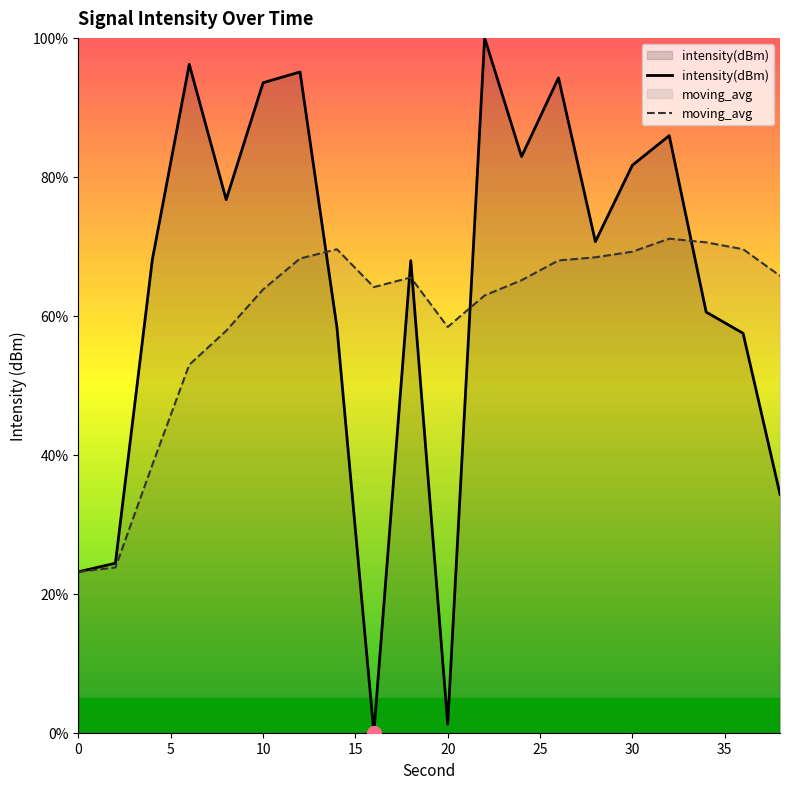

How many data points in intensity(dBm) are less than 70?

10